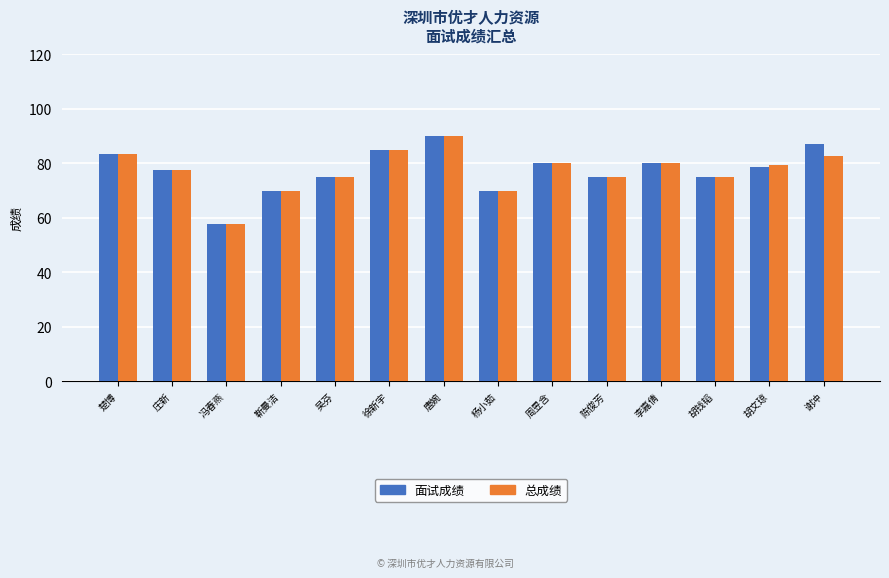

How many bars are there in total?

28